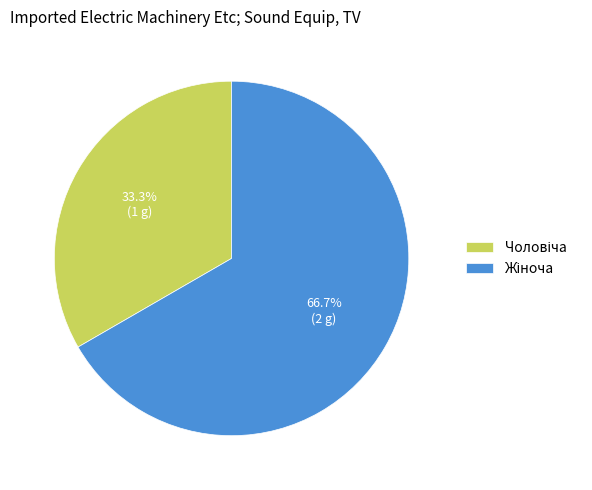

Is there a majority slice in this chart?

Yes